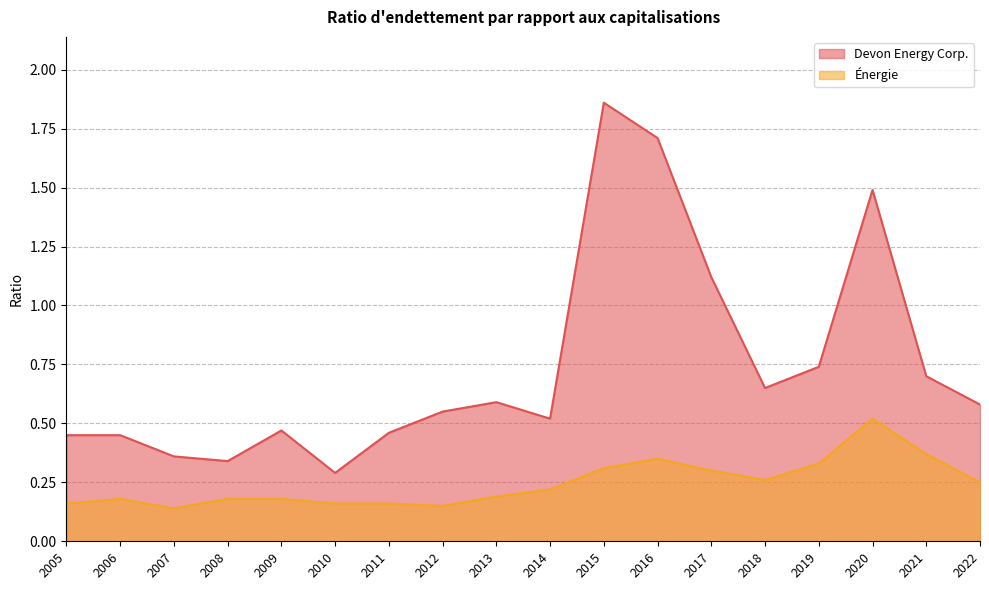

True or false: Énergie has a value of 0.3 at 2019.

True